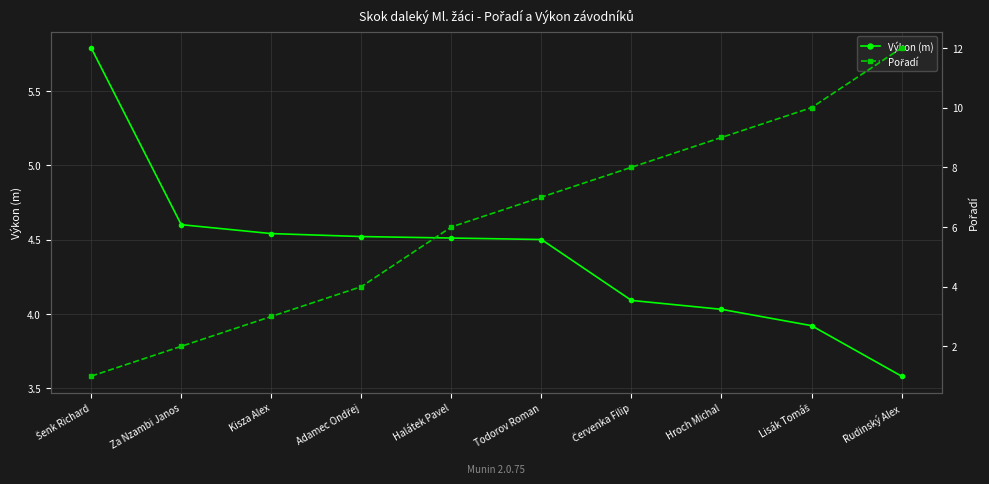

What is the sum of the Výkon (m) values at Todorov Roman and Lisák Tomáš?

8.4